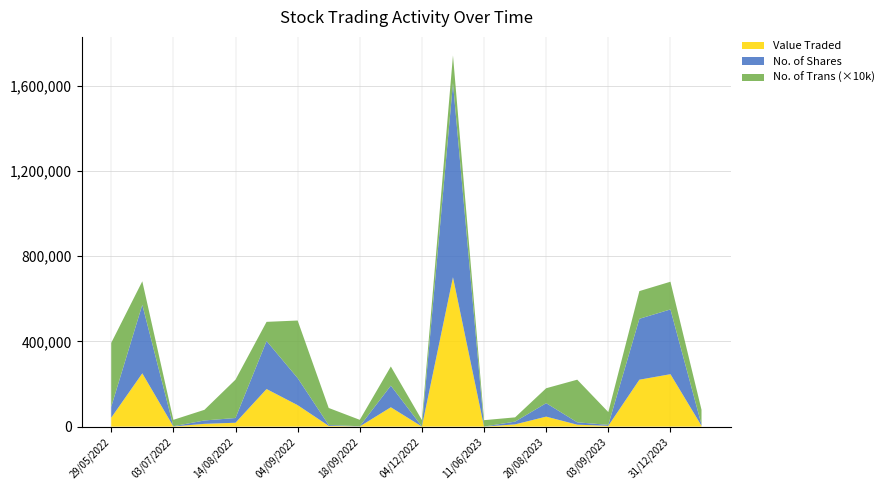

Reading left to right, what are all the values shown in this chart?

Value Traded: 07/01/2024=3978	31/12/2023=245933	24/12/2023=220055	03/09/2023=3814	27/08/2023=9003	20/08/2023=46922	13/08/2023=10489	11/06/2023=114	11/12/2022=700968	04/12/2022=348	30/10/2022=90759	18/09/2022=855	11/09/2022=3457	04/09/2022=100715	28/08/2022=176272	14/08/2022=18161	07/08/2022=13019	03/07/2022=816	19/06/2022=249986	29/05/2022=41893
No. of Shares: 07/01/2024=5021	31/12/2023=303832	24/12/2023=285763	03/09/2023=4421	27/08/2023=11192	20/08/2023=63117	13/08/2023=12945	11/06/2023=129	11/12/2022=910320	04/12/2022=400	30/10/2022=101427	18/09/2022=972	11/09/2022=4020	04/09/2022=127029	28/08/2022=225210	14/08/2022=22220	07/08/2022=15800	03/07/2022=959	19/06/2022=321750	29/05/2022=51036
No. of Trans: 07/01/2024=7	31/12/2023=13	24/12/2023=13	03/09/2023=6	27/08/2023=20	20/08/2023=7	13/08/2023=2	11/06/2023=3	11/12/2022=13	04/12/2022=3	30/10/2022=9	18/09/2022=3	11/09/2022=8	04/09/2022=27	28/08/2022=9	14/08/2022=18	07/08/2022=5	03/07/2022=3	19/06/2022=11	29/05/2022=30